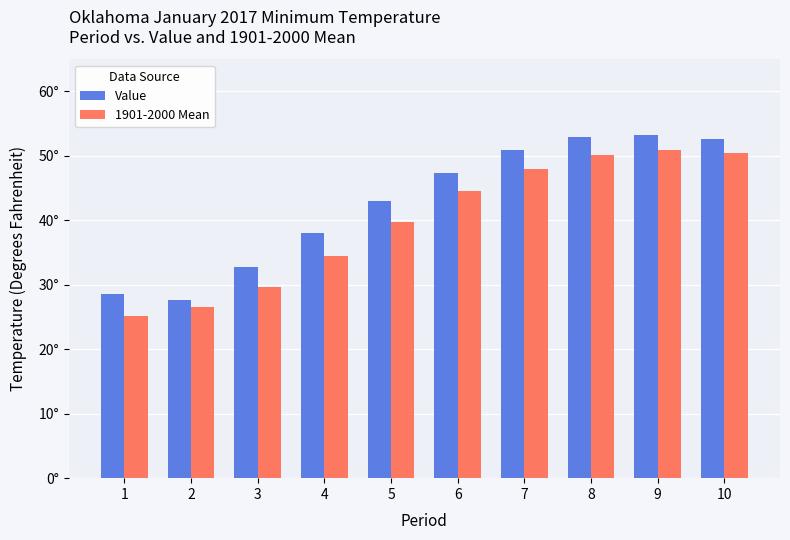

Does the chart contain any negative values?

No